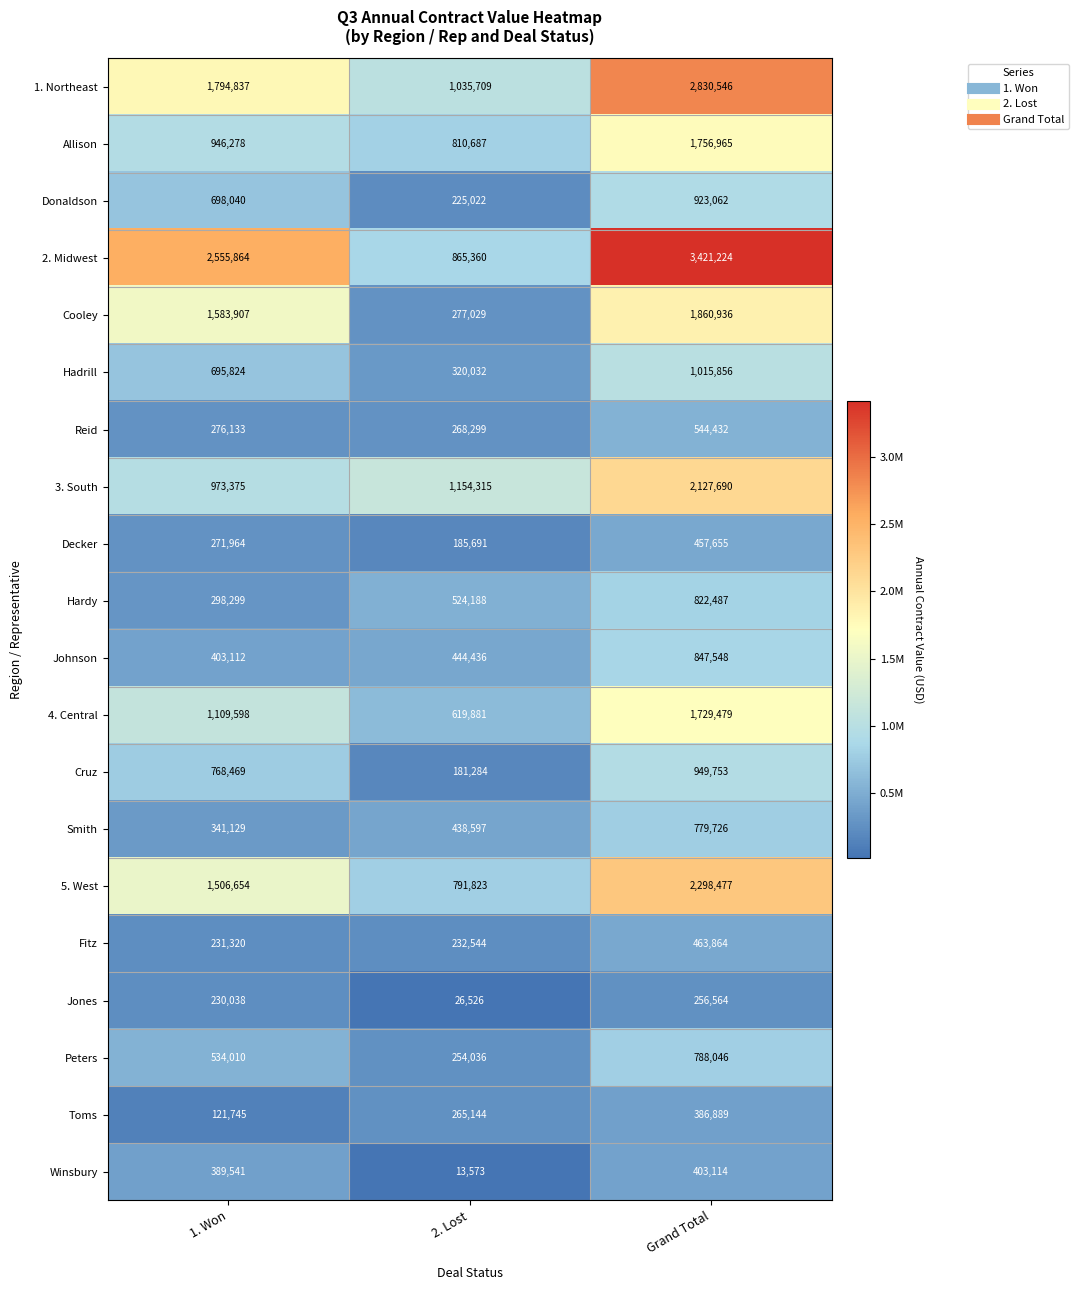

At how many categories does at least one series exceed 2965640?

1